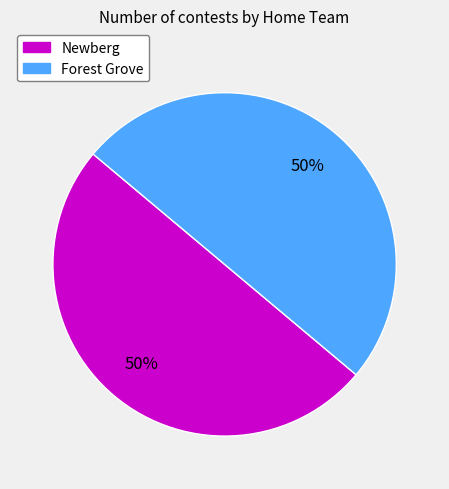

To the nearest percent, what percentage of the pie is Newberg?

50%